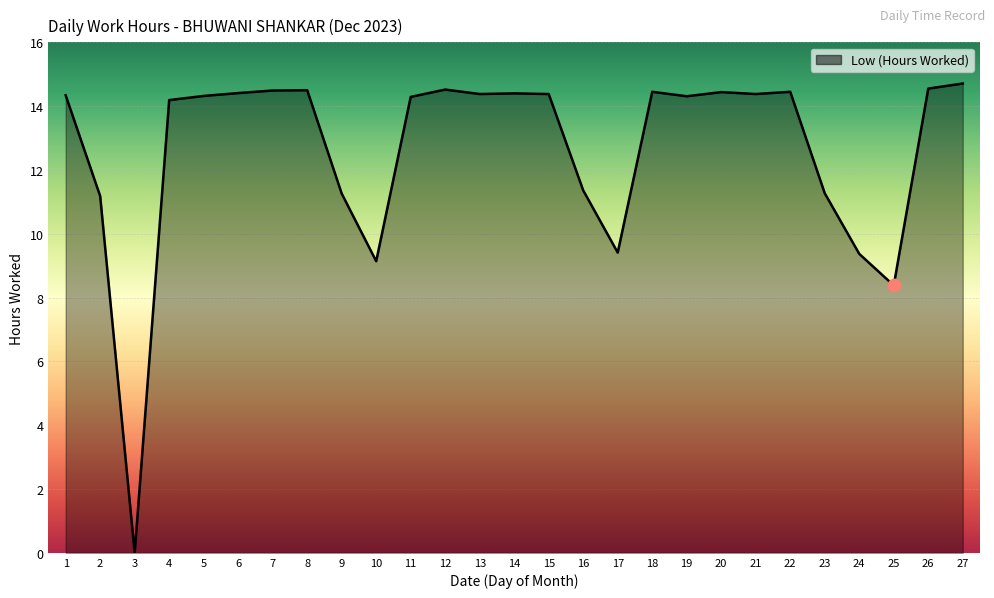

Between 16 and 24, which is larger?

16